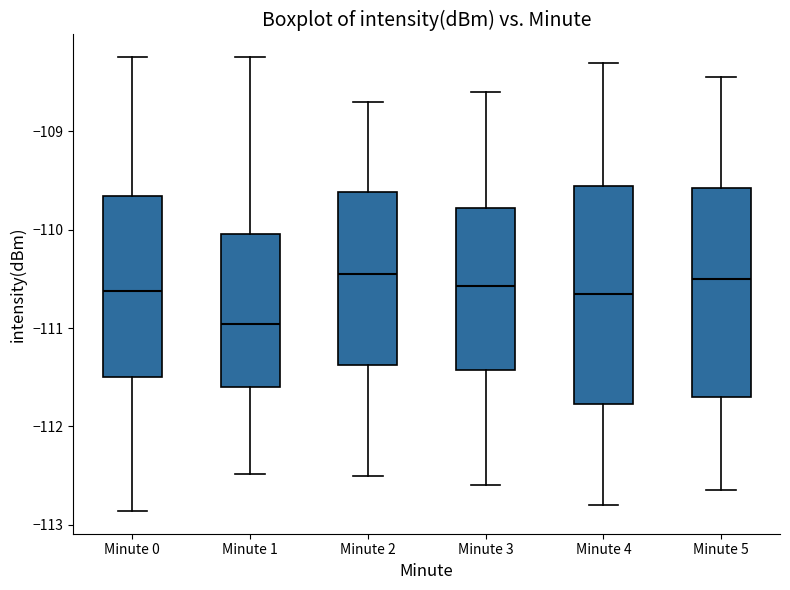

Reading left to right, read every box against the y-axis: the position of its median line, the range the box covers, and the ends of its whiskers. The values are not printed on the chart, so give them approximately, as read against the axis.

Minute 0: median -110.6, box -111.5 to -109.7, whiskers -112.9 to -108.2
Minute 1: median -111.0, box -111.6 to -110.0, whiskers -112.5 to -108.2
Minute 2: median -110.4, box -111.4 to -109.6, whiskers -112.5 to -108.7
Minute 3: median -110.6, box -111.4 to -109.8, whiskers -112.6 to -108.6
Minute 4: median -110.6, box -111.8 to -109.5, whiskers -112.8 to -108.3
Minute 5: median -110.5, box -111.7 to -109.6, whiskers -112.6 to -108.4